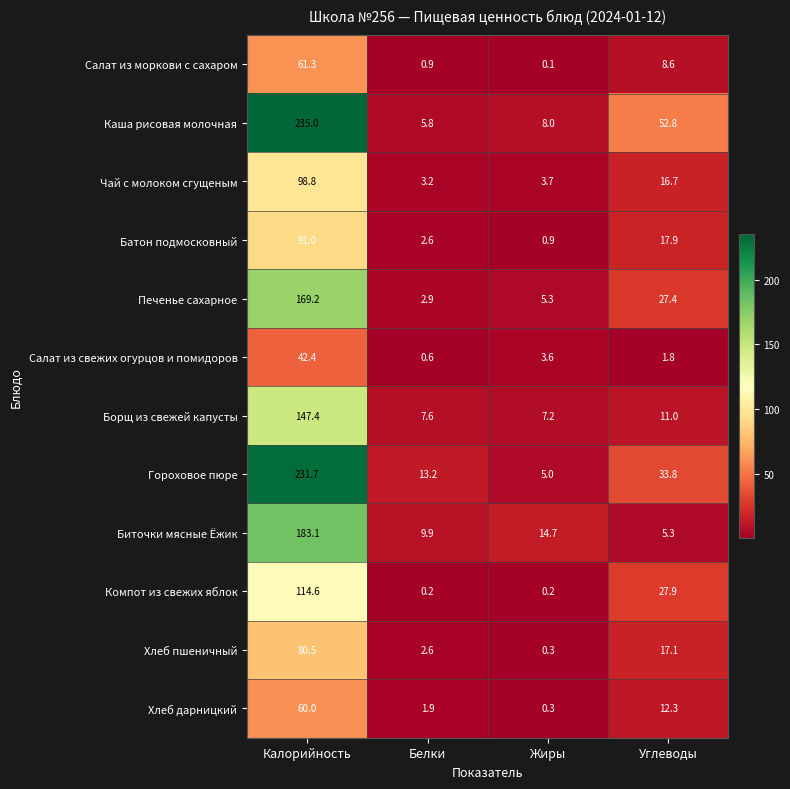

Which series has the largest range (max minus min)?

Каша рисовая молочная